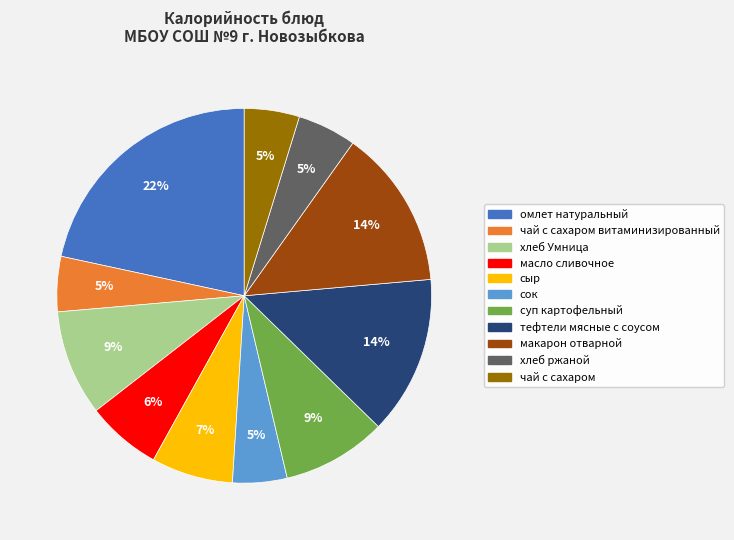

To the nearest percent, what is the difference between the largest and smallest slice percentages?

17%